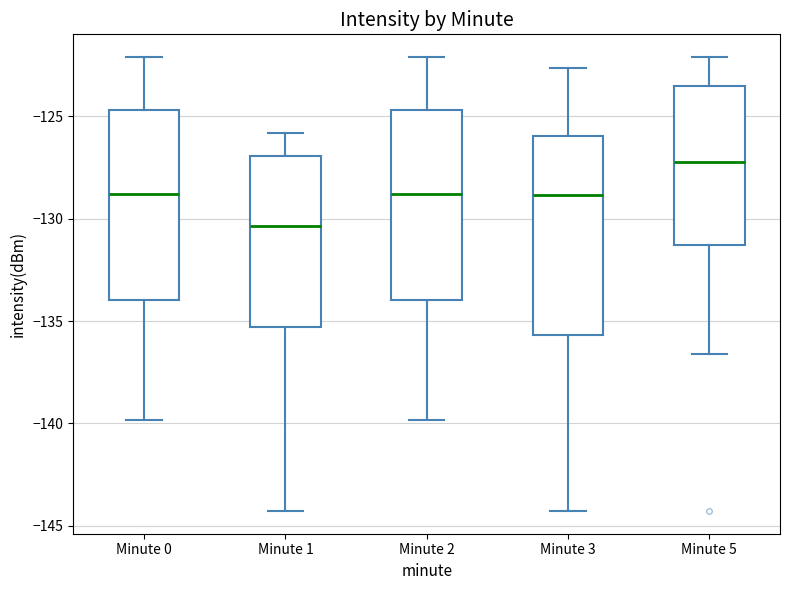

Which box has the highest median line?

Minute 5